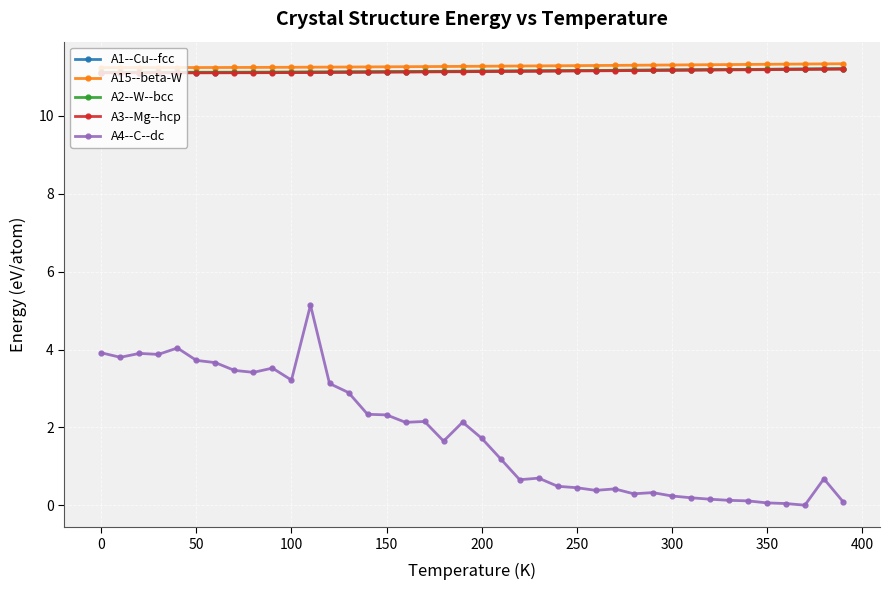

What is the highest value of the A4--C--dc series?

5.1